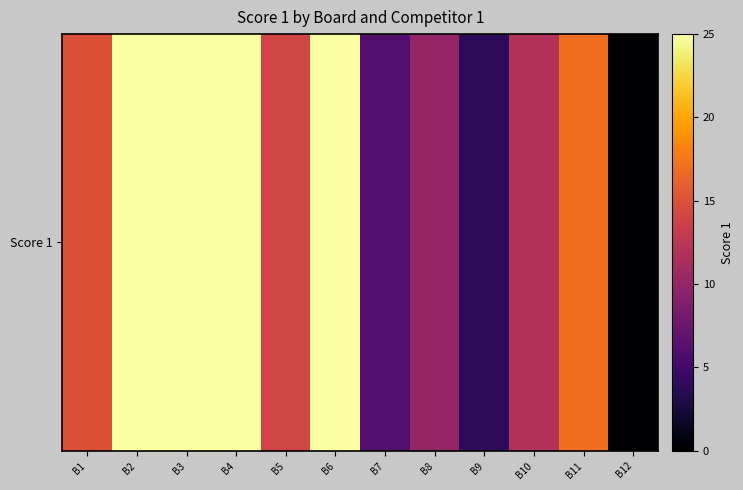

Reading left to right, what are all the values shown in this chart?

B1=15	B2=25	B3=25	B4=25	B5=14	B6=25	B7=6	B8=10	B9=4	B10=12	B11=17	B12=0